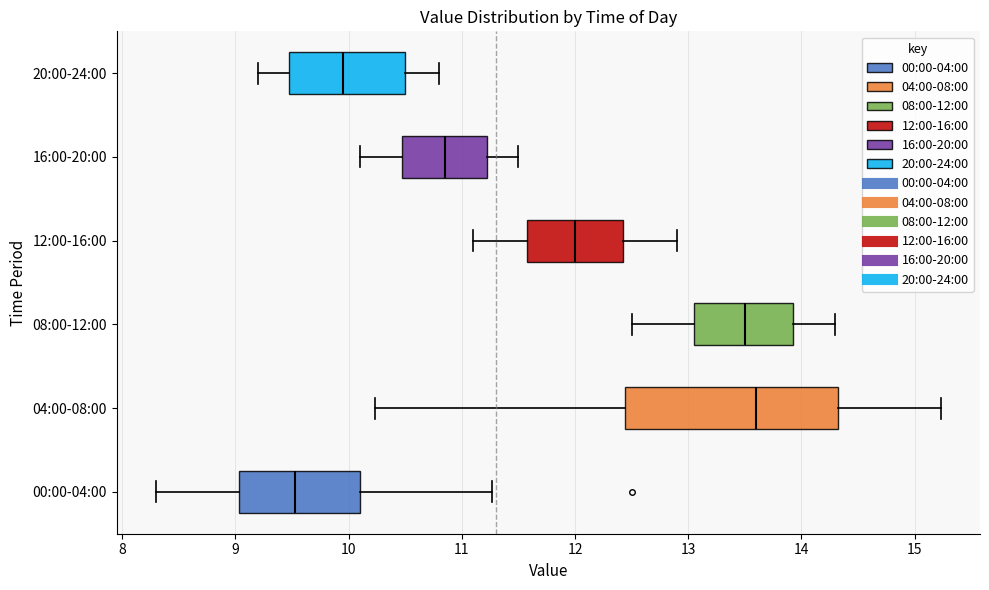

Reading bottom to top, read every box against the x-axis: the position of its median line, the range the box covers, and the ends of its whiskers. The values are not printed on the chart, so give them approximately, as read against the axis.

00:00-04:00: median 9.5, box 9.0 to 10.1, whiskers 8.3 to 11.3
04:00-08:00: median 13.6, box 12.4 to 14.3, whiskers 10.2 to 15.2
08:00-12:00: median 13.5, box 13.1 to 13.9, whiskers 12.5 to 14.3
12:00-16:00: median 12.0, box 11.6 to 12.4, whiskers 11.1 to 12.9
16:00-20:00: median 10.9, box 10.5 to 11.2, whiskers 10.1 to 11.5
20:00-24:00: median 10.0, box 9.5 to 10.5, whiskers 9.2 to 10.8